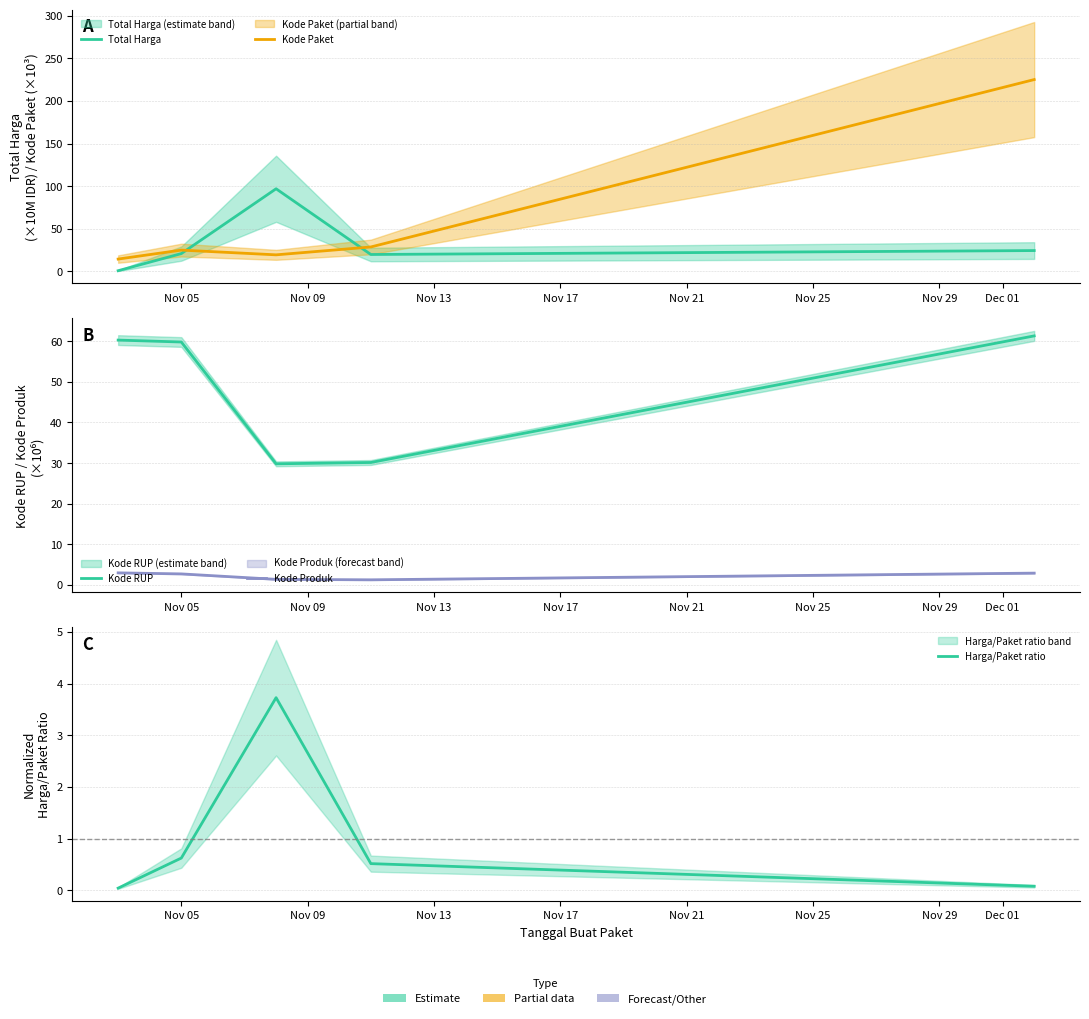

Reading left to right, extract all data points from this chart.

Total Harga: 0.9	21.0	97.0	19.9	24.5
Kode Paket: 14.5	25.1	19.5	28.7	225.1
Kode RUP: 60.3	59.8	29.8	30.1	61.3
Kode Produk: 3.0	2.7	1.4	1.2	2.9
Harga/Paket ratio: 0.0	0.6	3.7	0.5	0.1